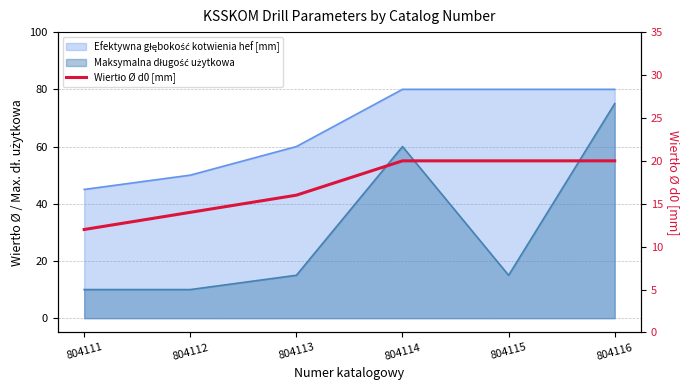

List the labels in order of value, largest first.

804114, 804115, 804116, 804113, 804112, 804111